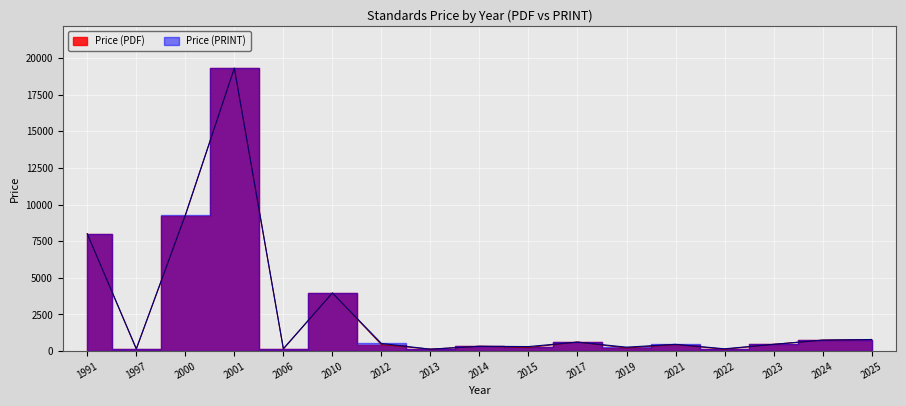

What is the greatest value displayed?

19300